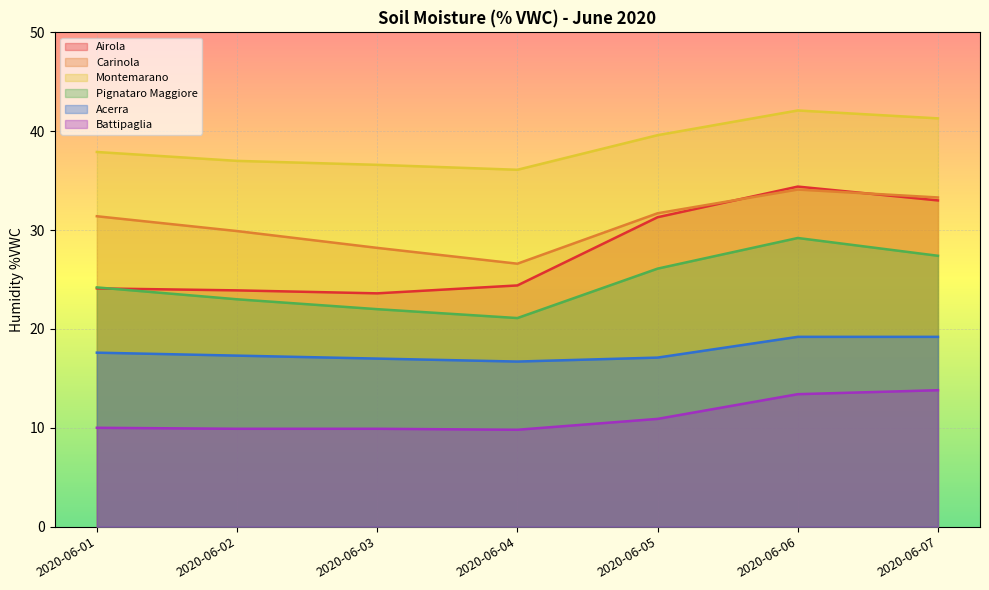

How many data points in Montemarano are above 37?

4